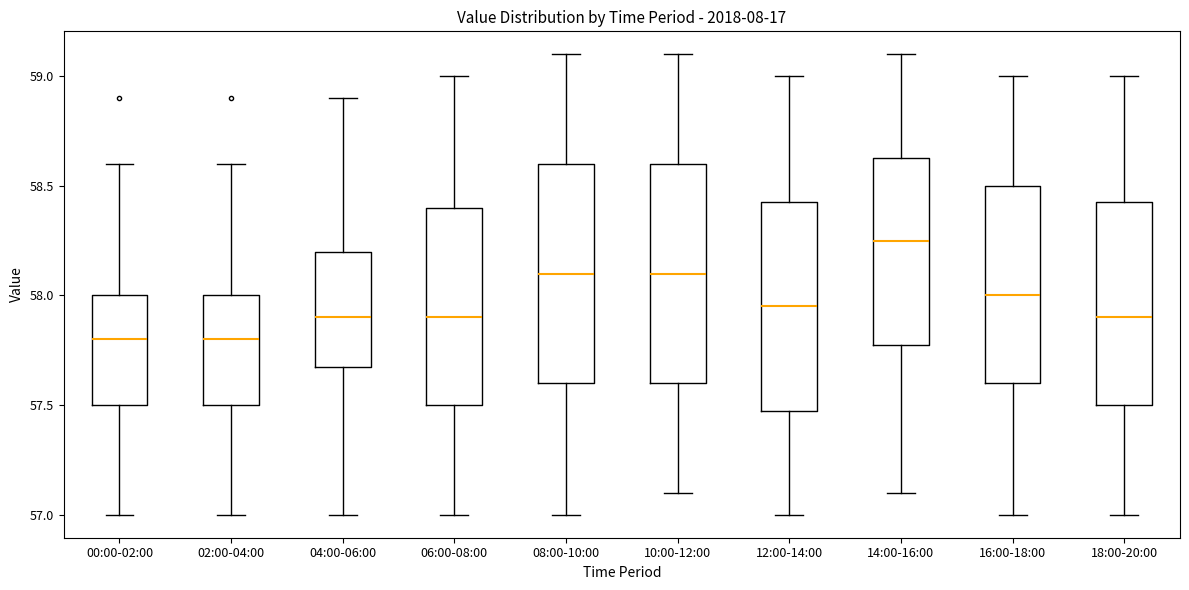

Reading left to right, transcribe this box plot: for each box, give where its median line is, the range the box spans, and where its two whiskers end, as read against the y-axis. The values are not printed on the chart, so give them approximately, as read against the axis.

00:00-02:00: median 57.80, box 57.50 to 58.00, whiskers 57.00 to 58.60
02:00-04:00: median 57.80, box 57.50 to 58.00, whiskers 57.00 to 58.60
04:00-06:00: median 57.90, box 57.70 to 58.20, whiskers 57.00 to 58.90
06:00-08:00: median 57.90, box 57.50 to 58.40, whiskers 57.00 to 59.00
08:00-10:00: median 58.10, box 57.60 to 58.60, whiskers 57.00 to 59.10
10:00-12:00: median 58.10, box 57.60 to 58.60, whiskers 57.10 to 59.10
12:00-14:00: median 57.95, box 57.50 to 58.45, whiskers 57.00 to 59.00
14:00-16:00: median 58.25, box 57.80 to 58.65, whiskers 57.10 to 59.10
16:00-18:00: median 58.00, box 57.60 to 58.50, whiskers 57.00 to 59.00
18:00-20:00: median 57.90, box 57.50 to 58.45, whiskers 57.00 to 59.00